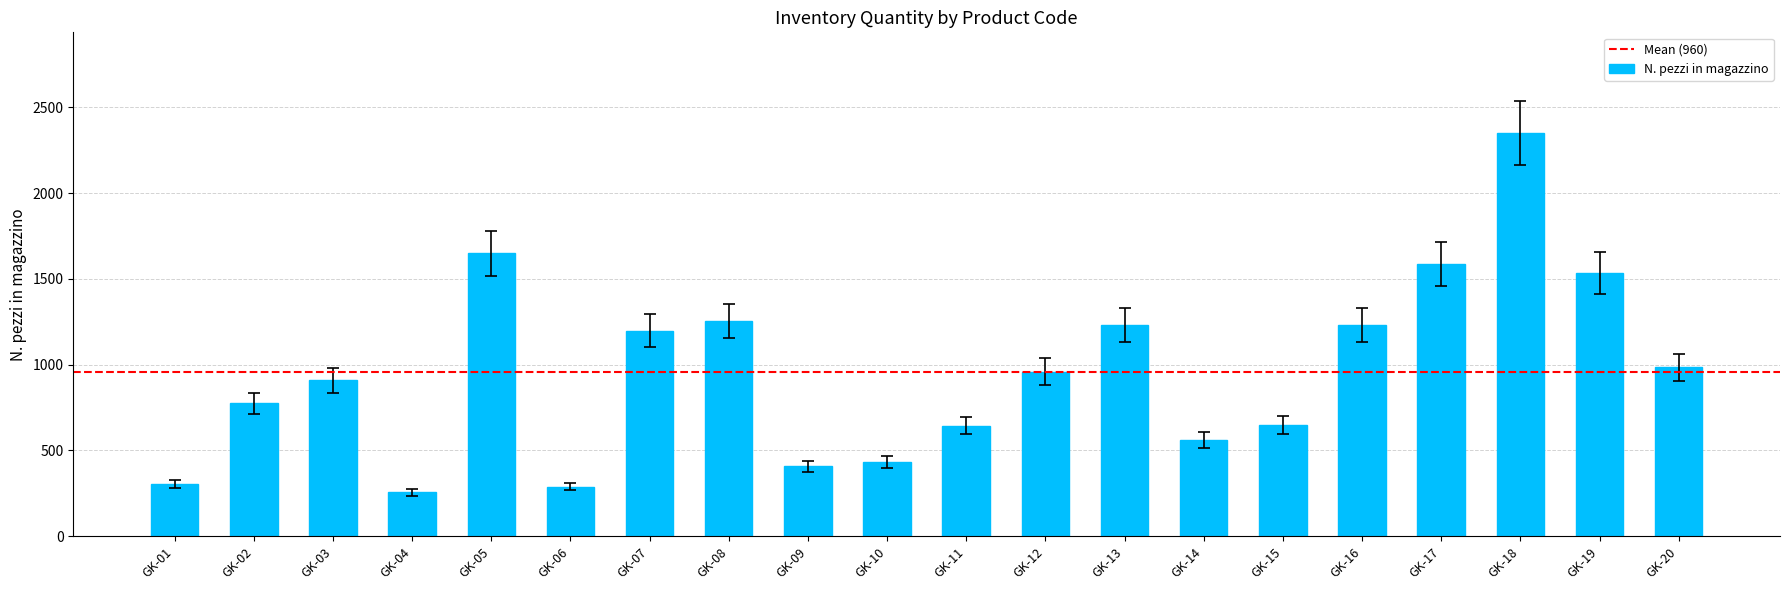

What is the minimum value shown in the chart?

256